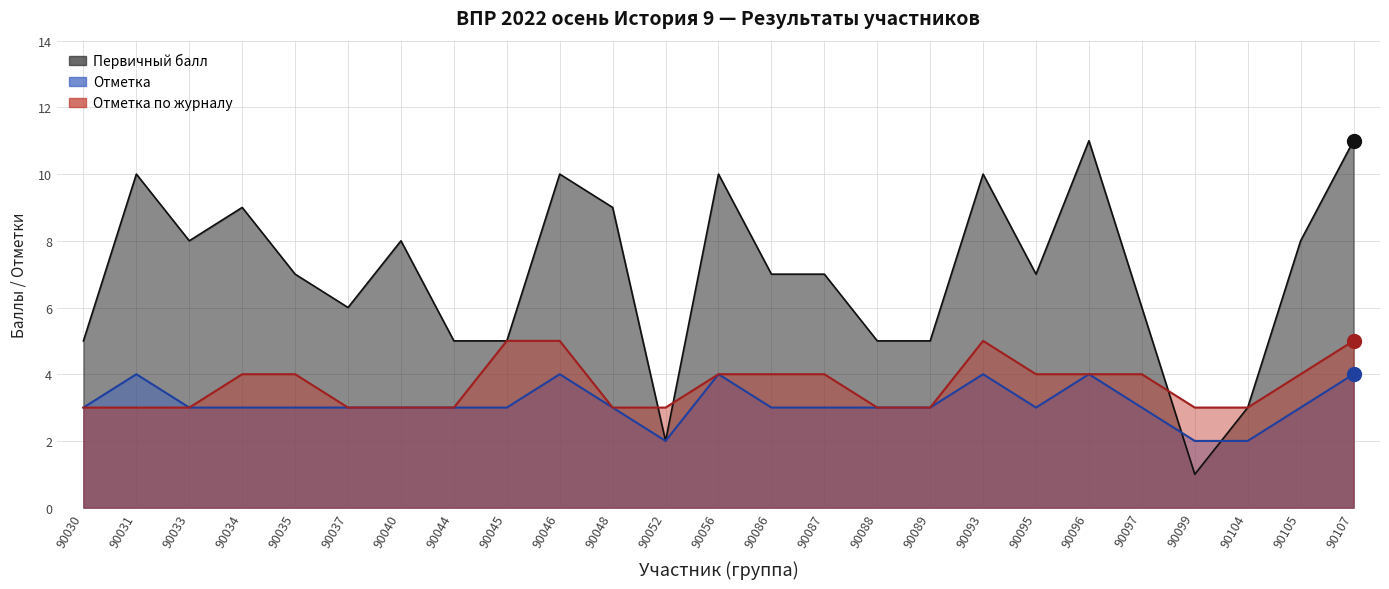

How many lines are shown in the chart?

3